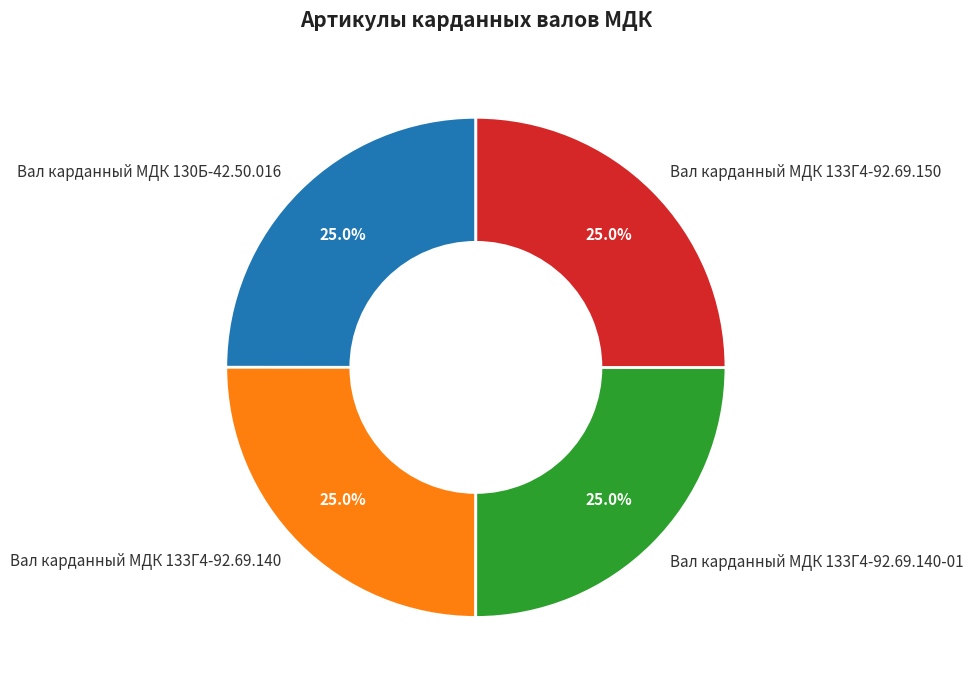

How many segments does this pie chart have?

4